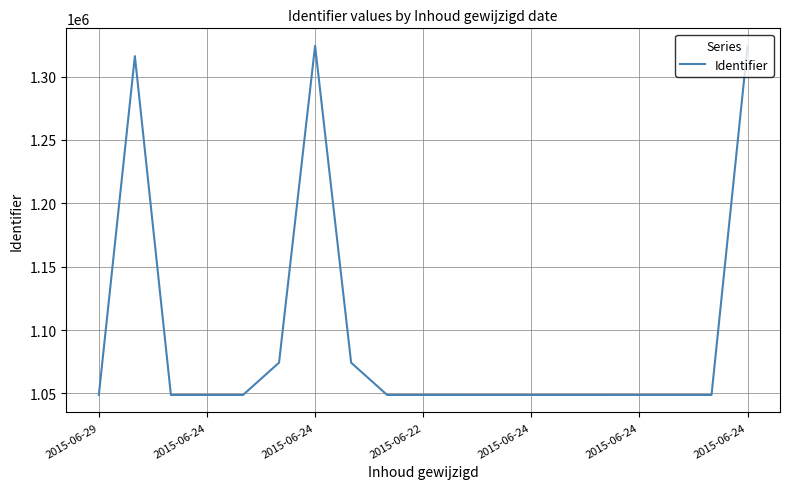

What is the difference between the maximum and minimum values?

275449